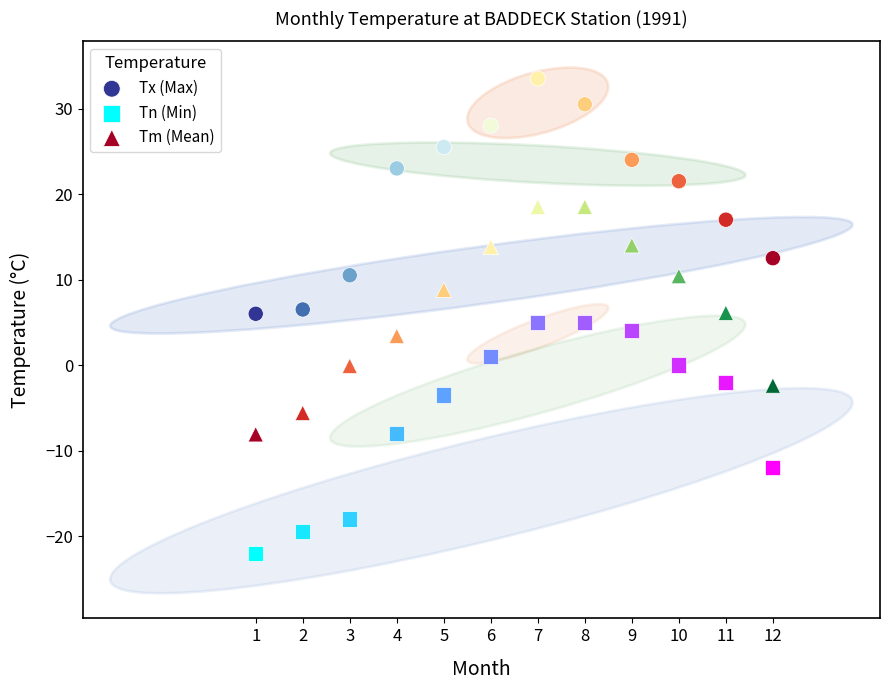

Across all data points, what is the range of Y values (max minus min)?

55.5